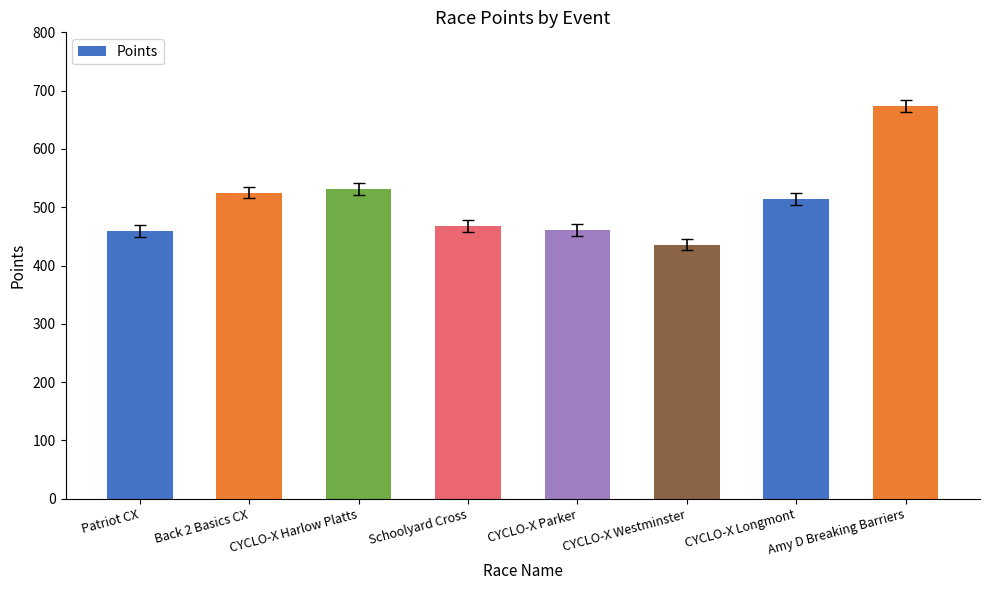

What is the label of the 3rd bar from the right?

CYCLO-X Westminster